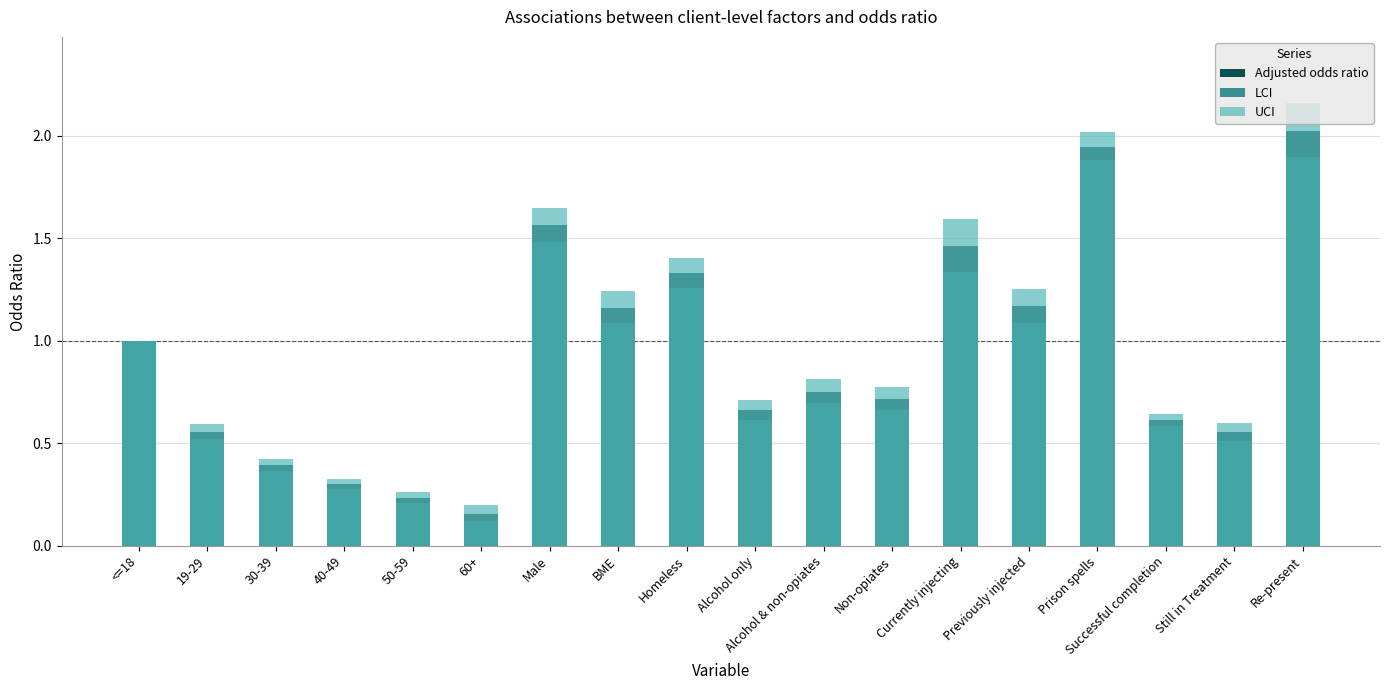

How many bars are there in total?

54